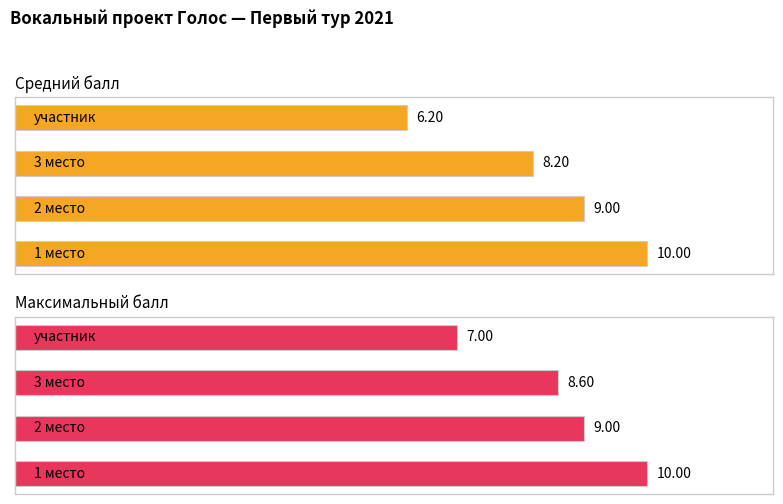

What is the value of the Средний балл bar at the 1st from the left?

10.0